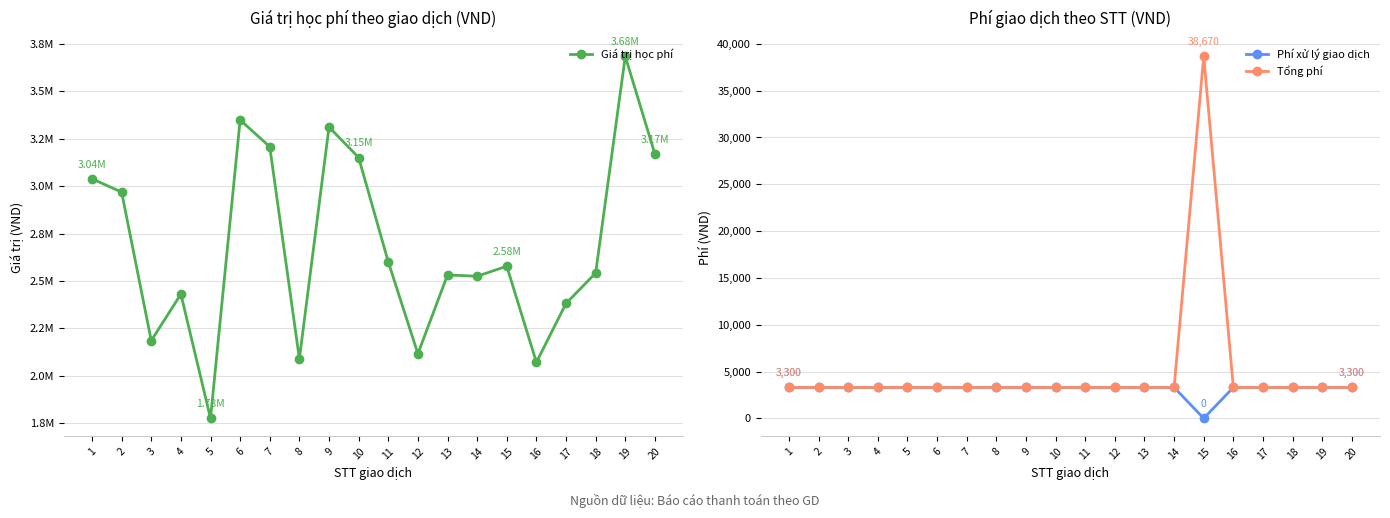

Reading left to right, extract all data points from this chart.

Giá trị học phí: 3038000	2968000	2186000	2431000	1777000	3348000	3207000	2090000	3310500	3150000	2601000	2117000	2532000	2525000	2578000	2072000	2382000	2542000	3683000	3168000
Phí xử lý giao dịch: 3300	3300	3300	3300	3300	3300	3300	3300	3300	3300	3300	3300	3300	3300	0	3300	3300	3300	3300	3300
Tổng phí: 3300	3300	3300	3300	3300	3300	3300	3300	3300	3300	3300	3300	3300	3300	38670	3300	3300	3300	3300	3300